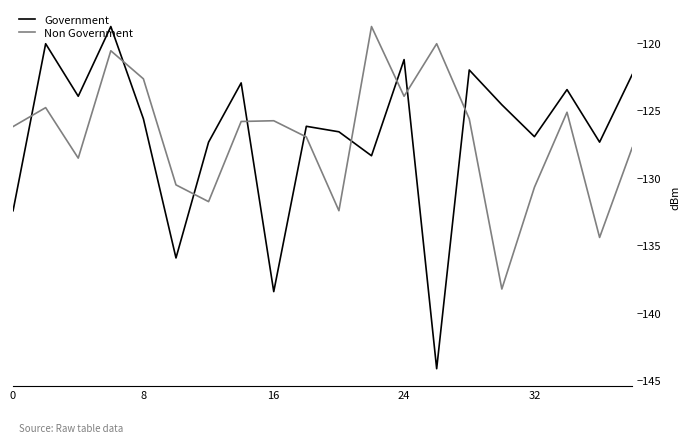

What is the minimum value for Government?

-144.1